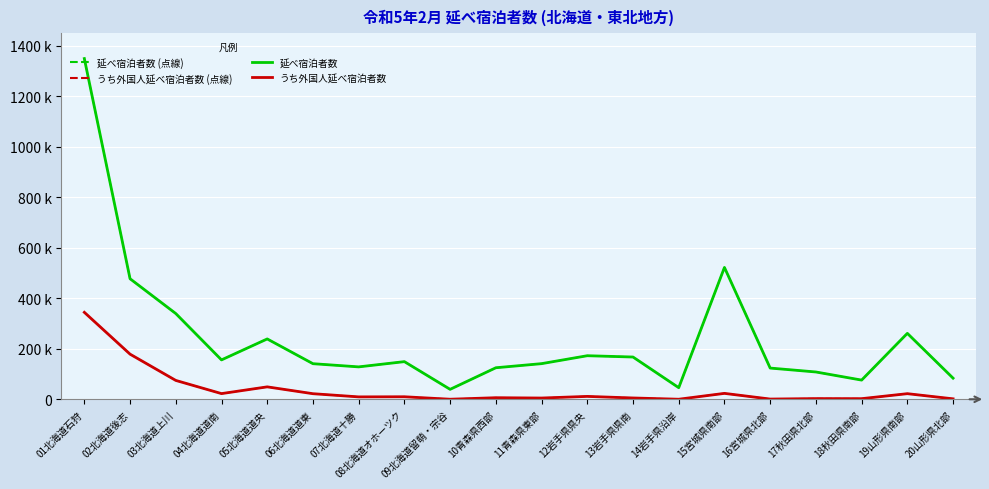

Does the chart display data point markers on the line(s)?

No